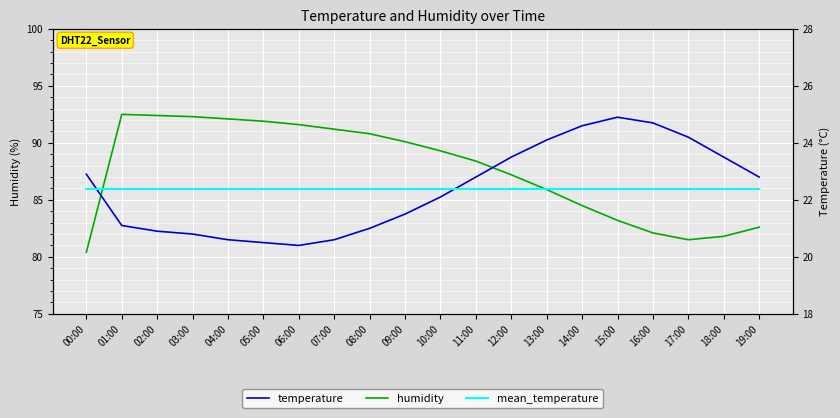

What is the difference between the humidity values at 01:00 and 00:00?

12.1